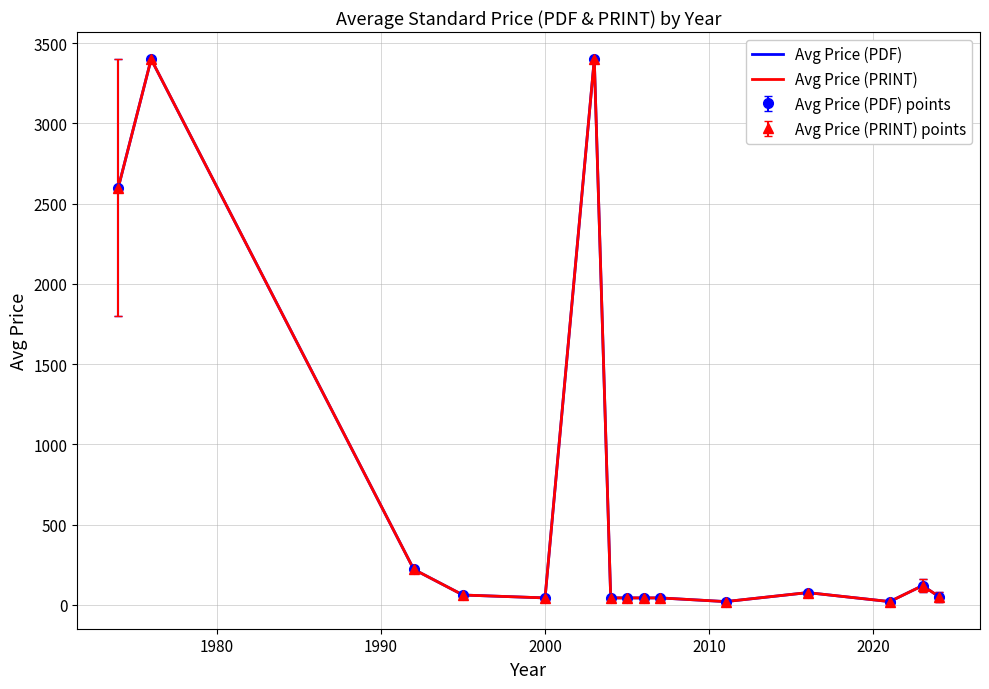

What is the average value of the Avg Price (PRINT) series?

678.9